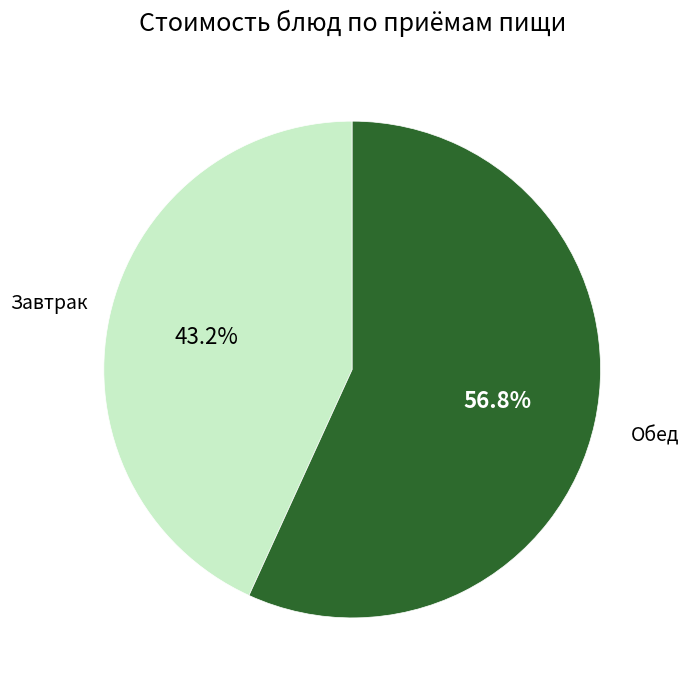

How many segments does this pie chart have?

2